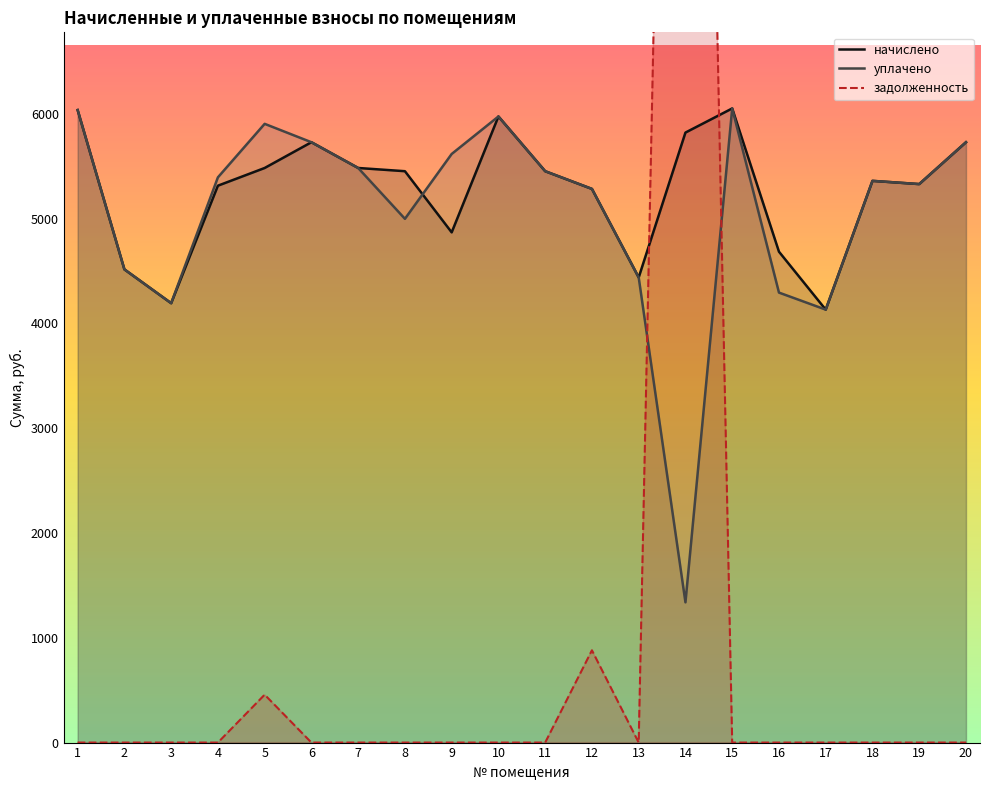

Rank the series at 12 from lowest to highest value.

задолженность, начислено, уплачено